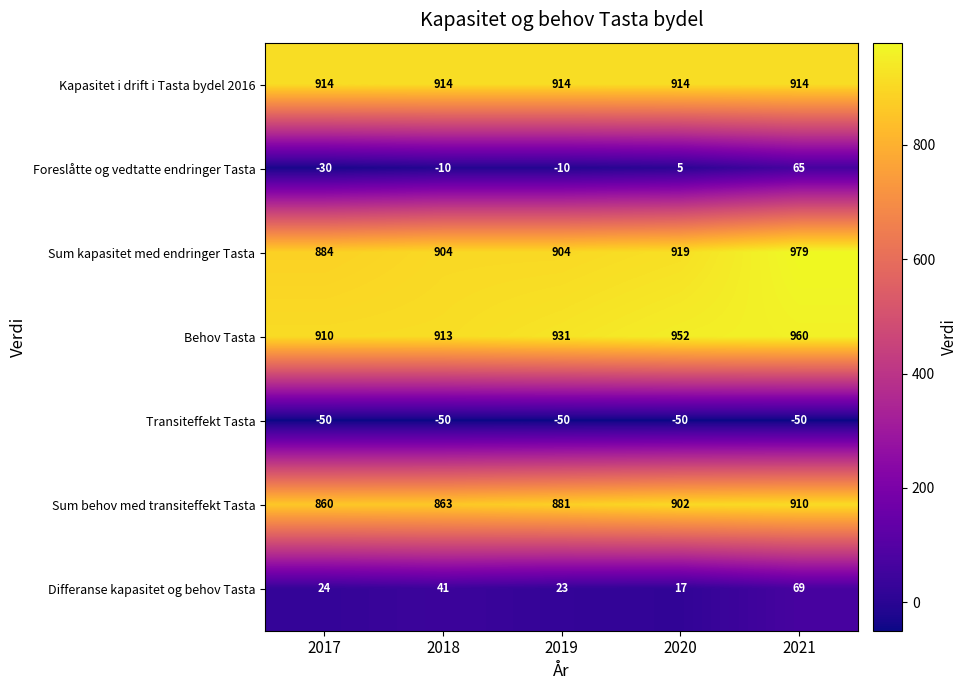

Rank the series at 2021 from lowest to highest value.

Transiteffekt Tasta, Foreslåtte og vedtatte endringer Tasta, Differanse kapasitet og behov Tasta, Sum behov med transiteffekt Tasta, Kapasitet i drift i Tasta bydel 2016, Behov Tasta, Sum kapasitet med endringer Tasta